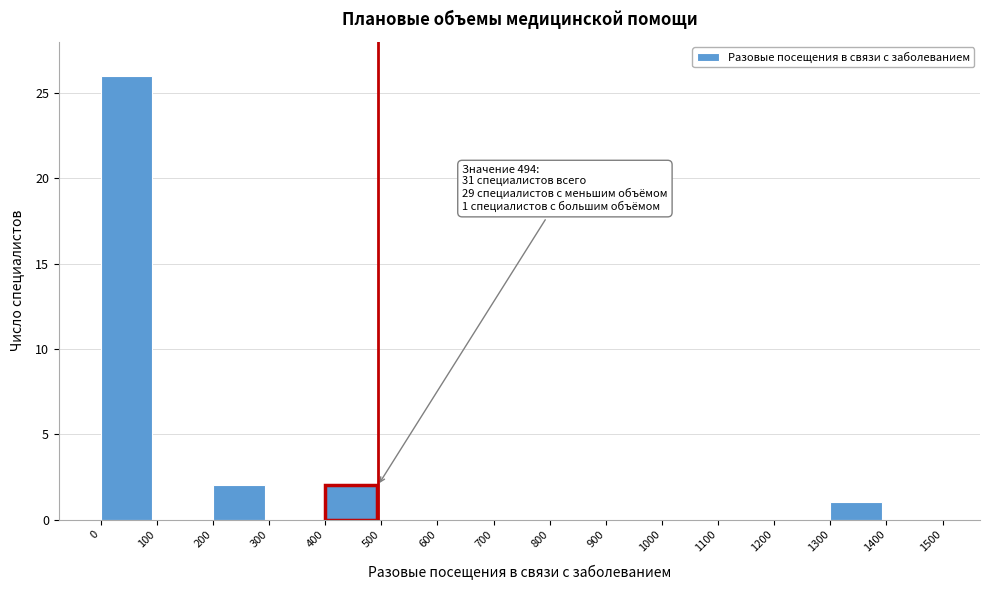

Over which range of the x-axis is the bar tallest?

0 to 100